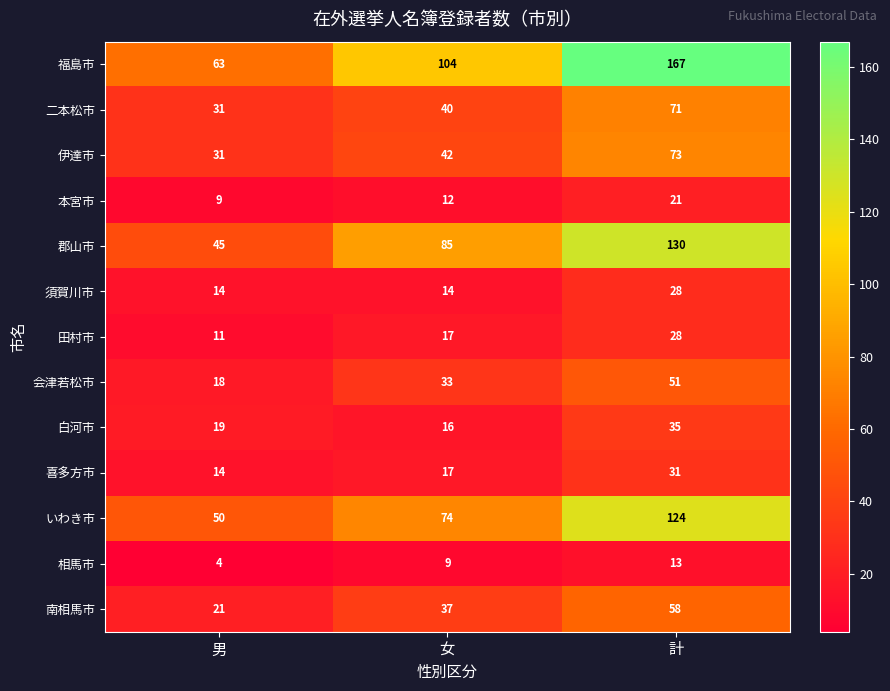

The 郡山市 series shows 85 at 女. True or false?

True